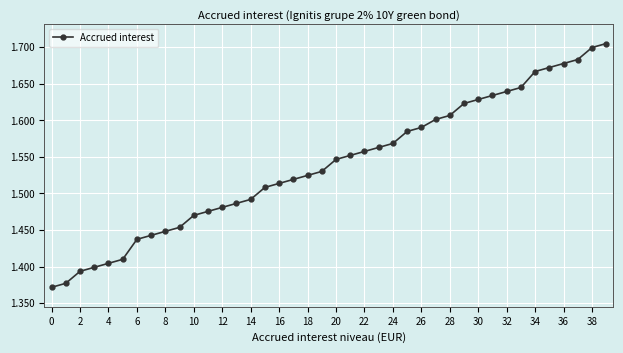

Is this an area chart (filled region under the line)?

No